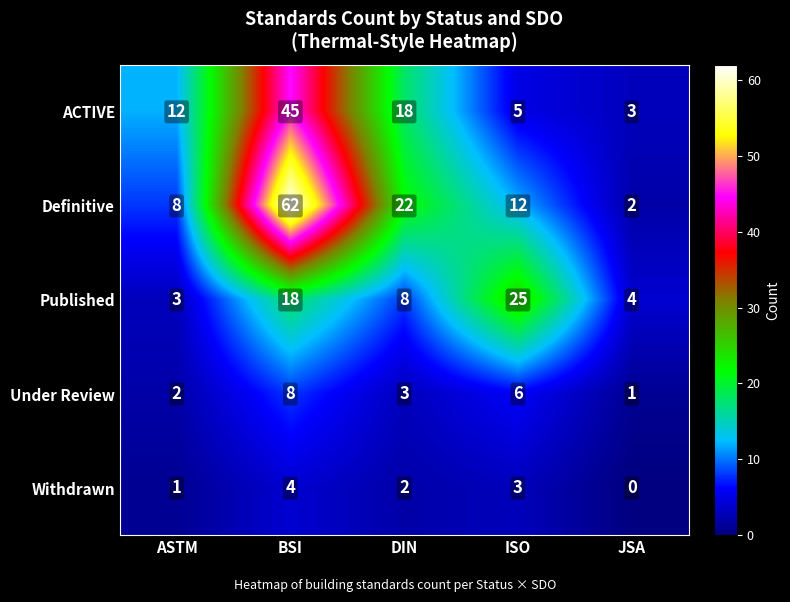

What is the difference between the maximum and minimum values in the Under Review series?

7